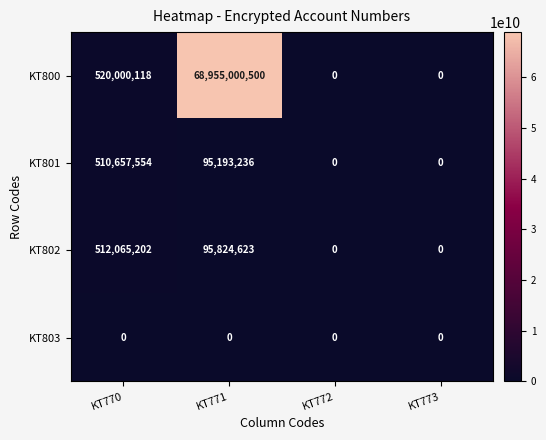

Reading right to left, what are all the values shown in this chart?

KT800: KT773=0	KT772=0	KT771=68955000500	KT770=520000118
KT801: KT773=0	KT772=0	KT771=95193236	KT770=510657554
KT802: KT773=0	KT772=0	KT771=95824623	KT770=512065202
KT803: KT773=0	KT772=0	KT771=0	KT770=0